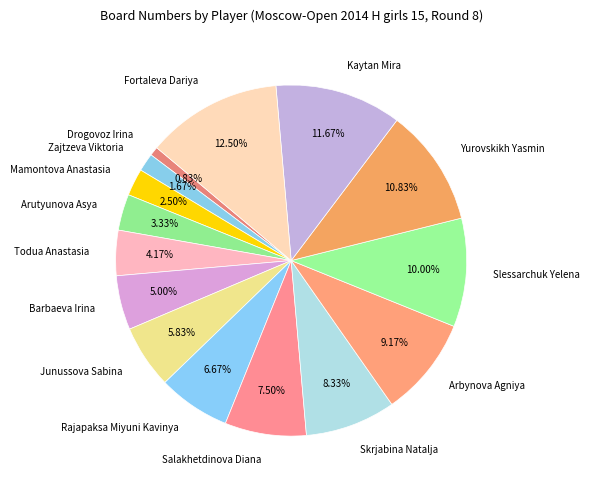

How much of the chart is everything except Todua Anastasia?

95.8%